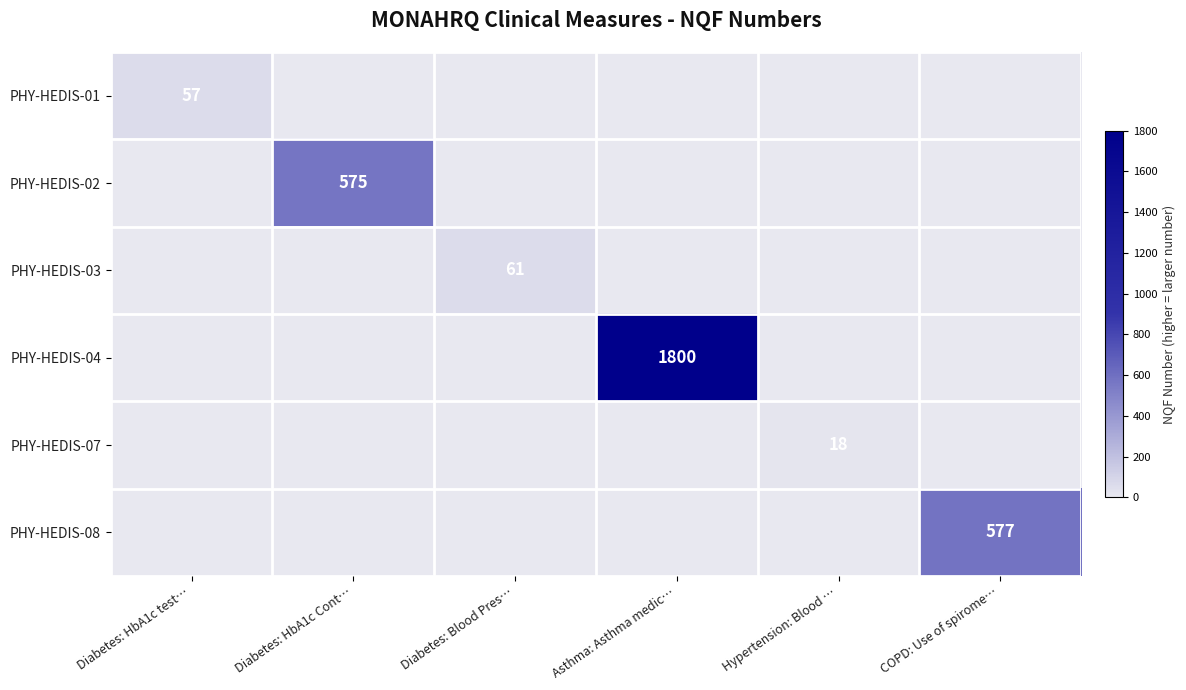

The PHY-HEDIS-03 series shows 25 at Diabetes: Blood Pres…. True or false?

False